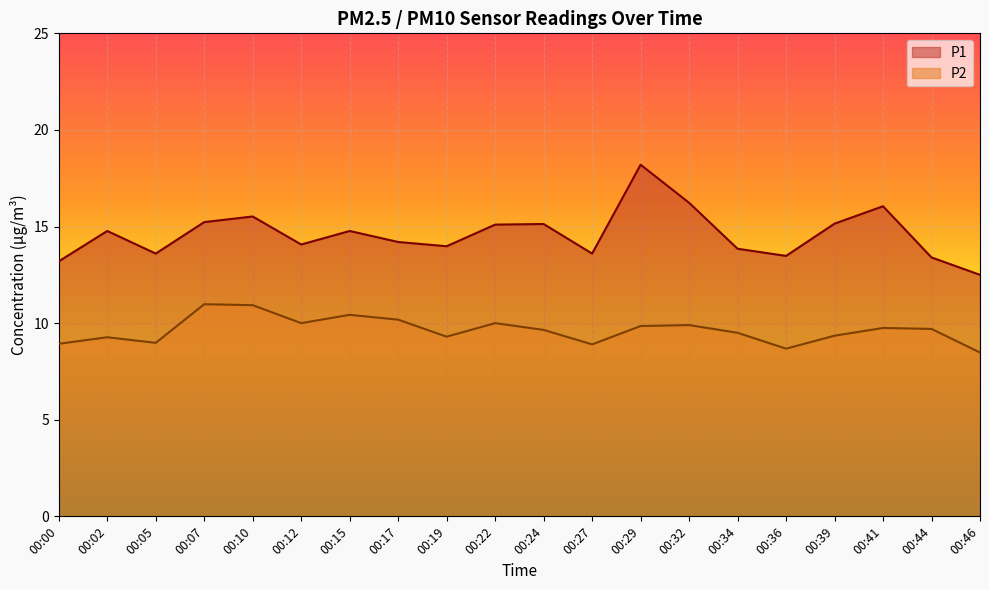

What is the lowest value of the P1 series?

12.5